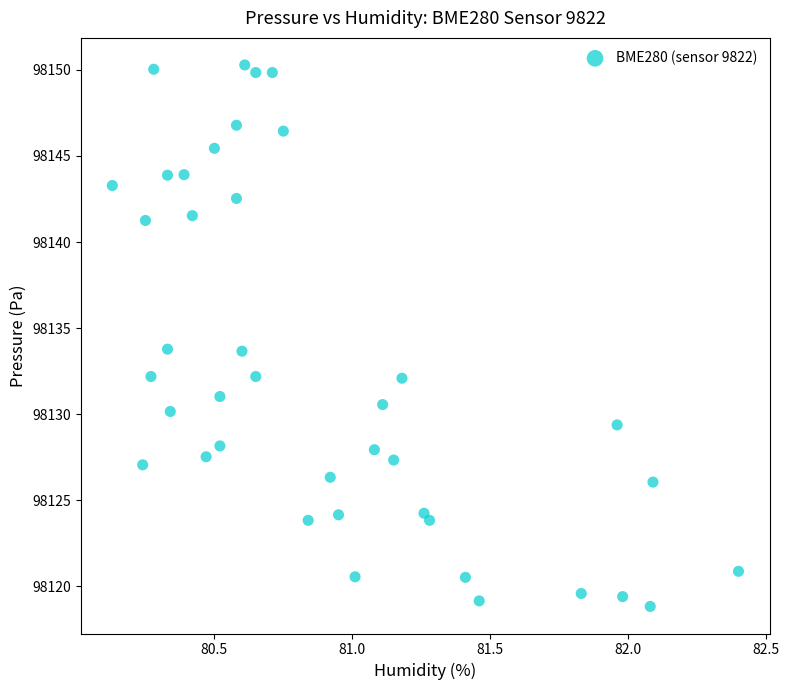

How many data points are displayed?

40